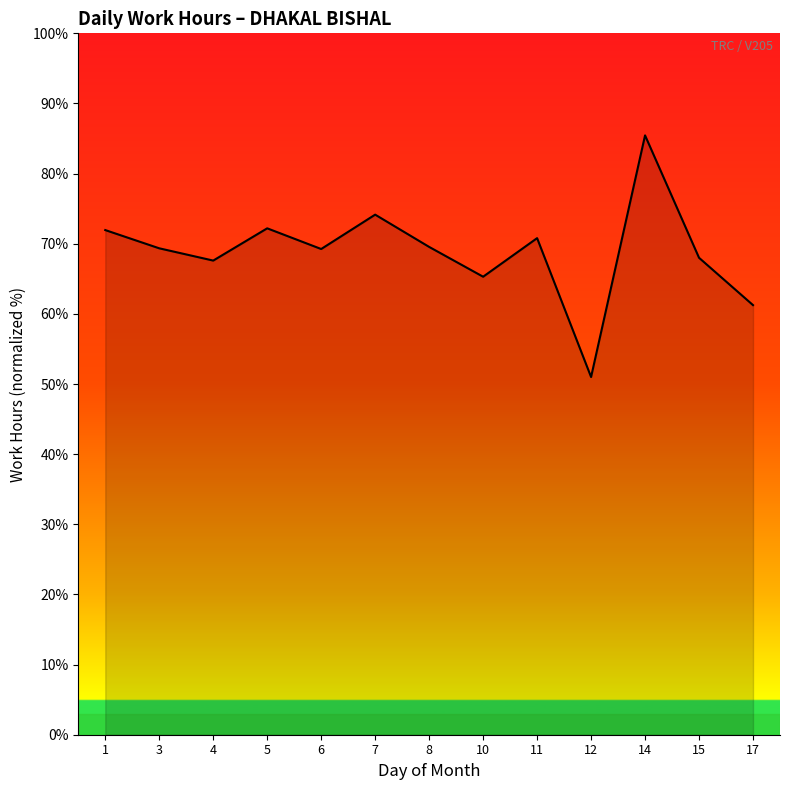

The value at 1 is 72.0. True or false?

True